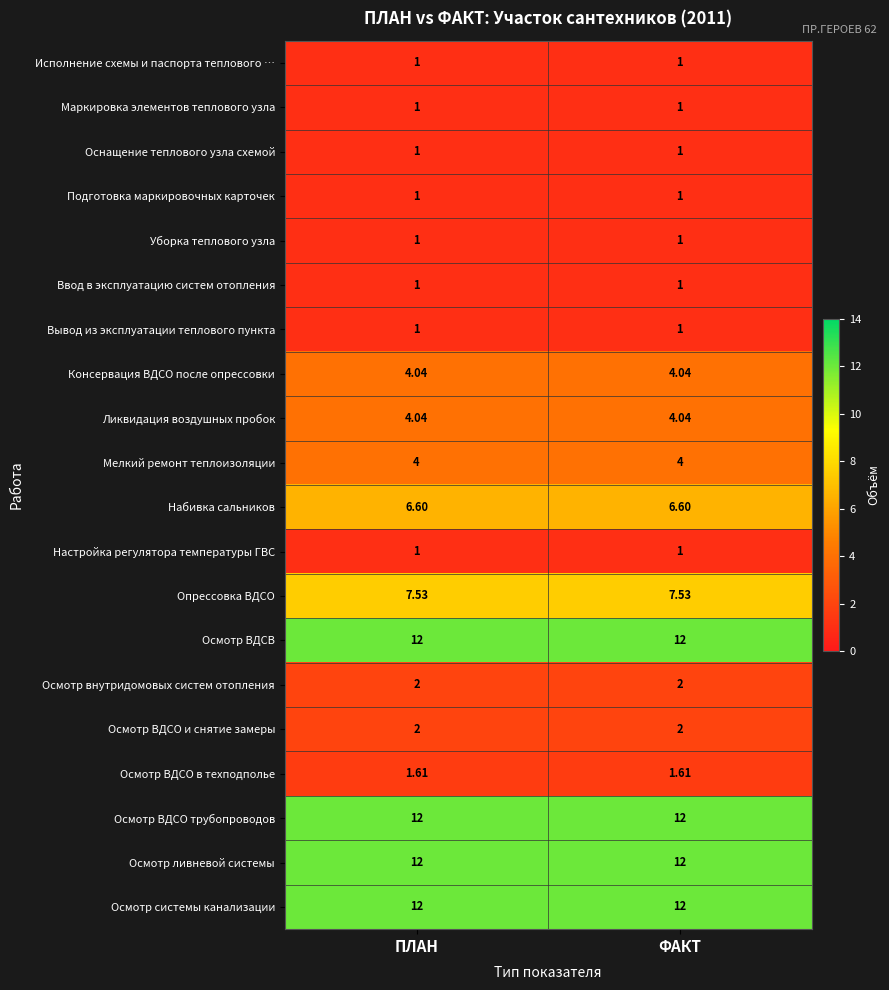

Is the value of Осмотр системы канализации at ФАКТ greater than the value of Настройка регулятора температуры ГВС at ПЛАН?

Yes